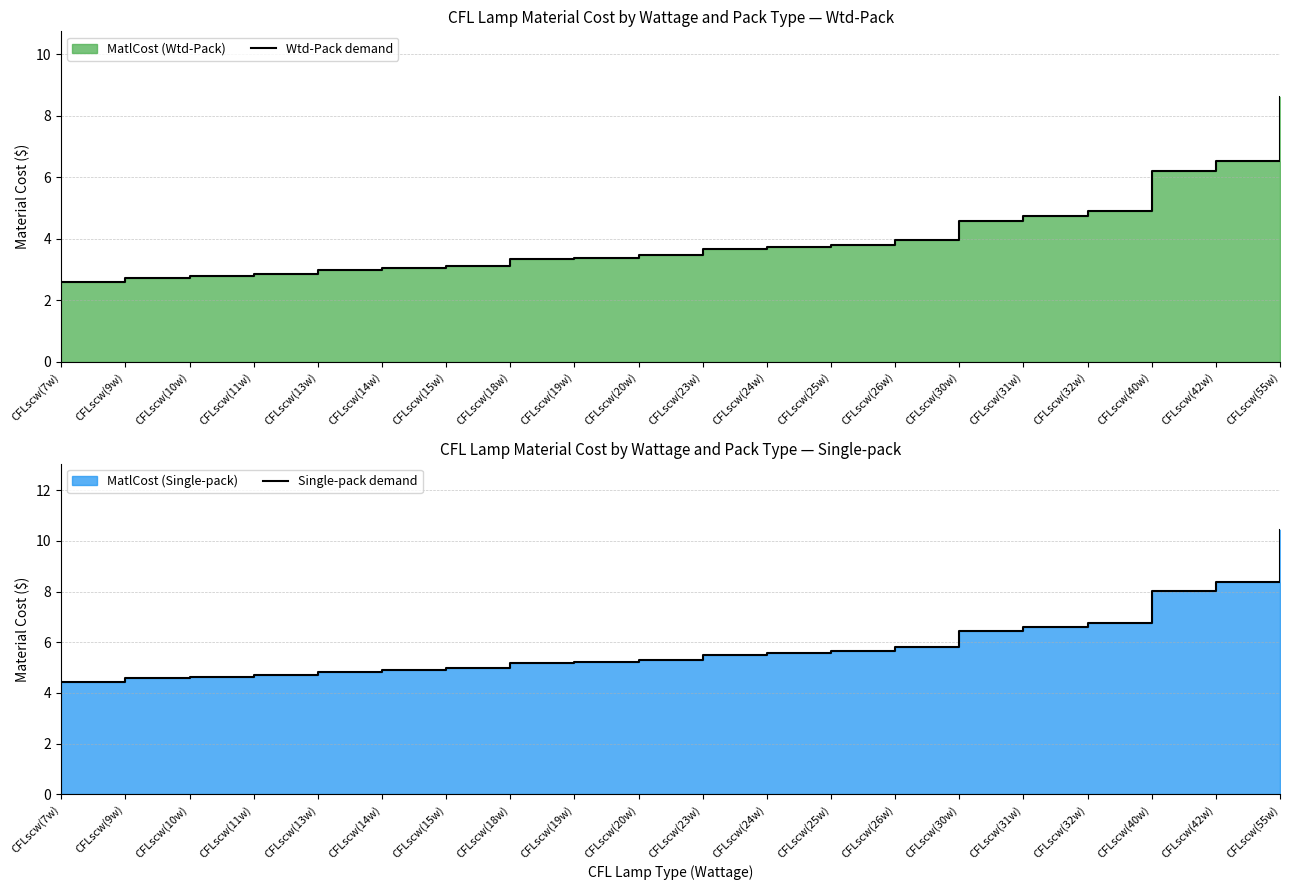

True or false: Single-pack demand and Wtd-Pack demand cross at least once.

False